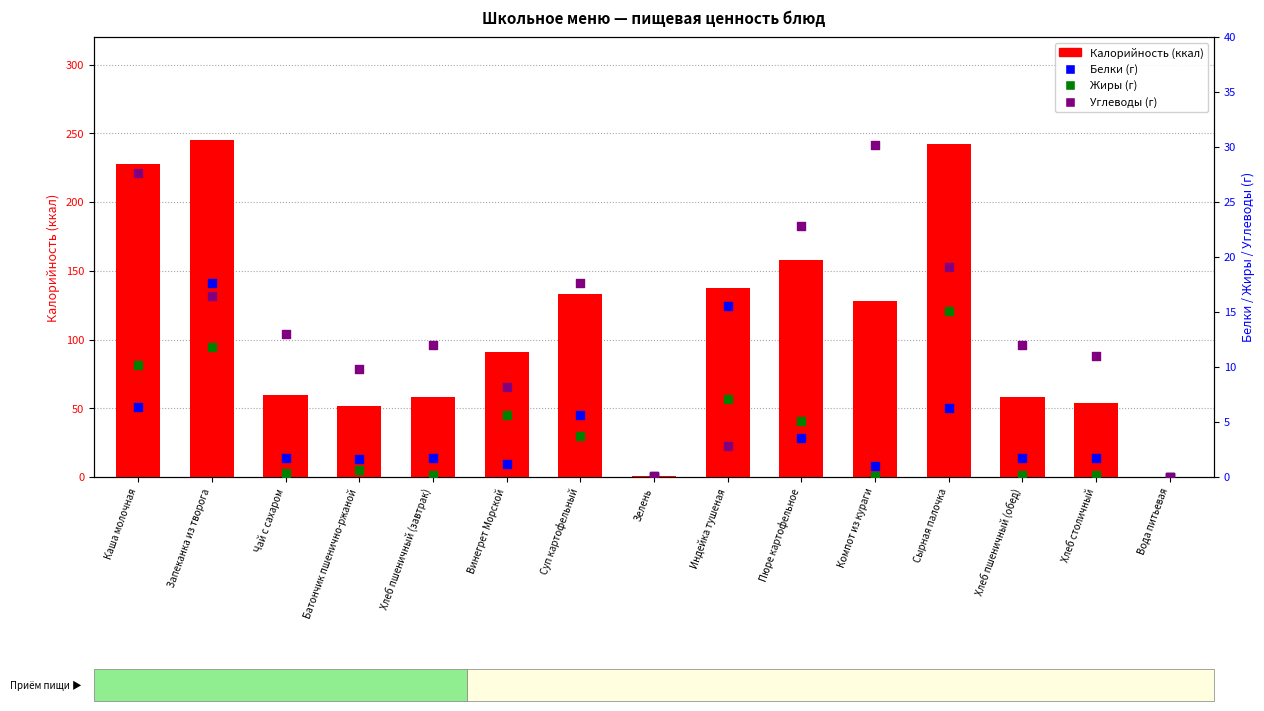

Which series has the largest Y range (max minus min)?

Калорийность (ккал)